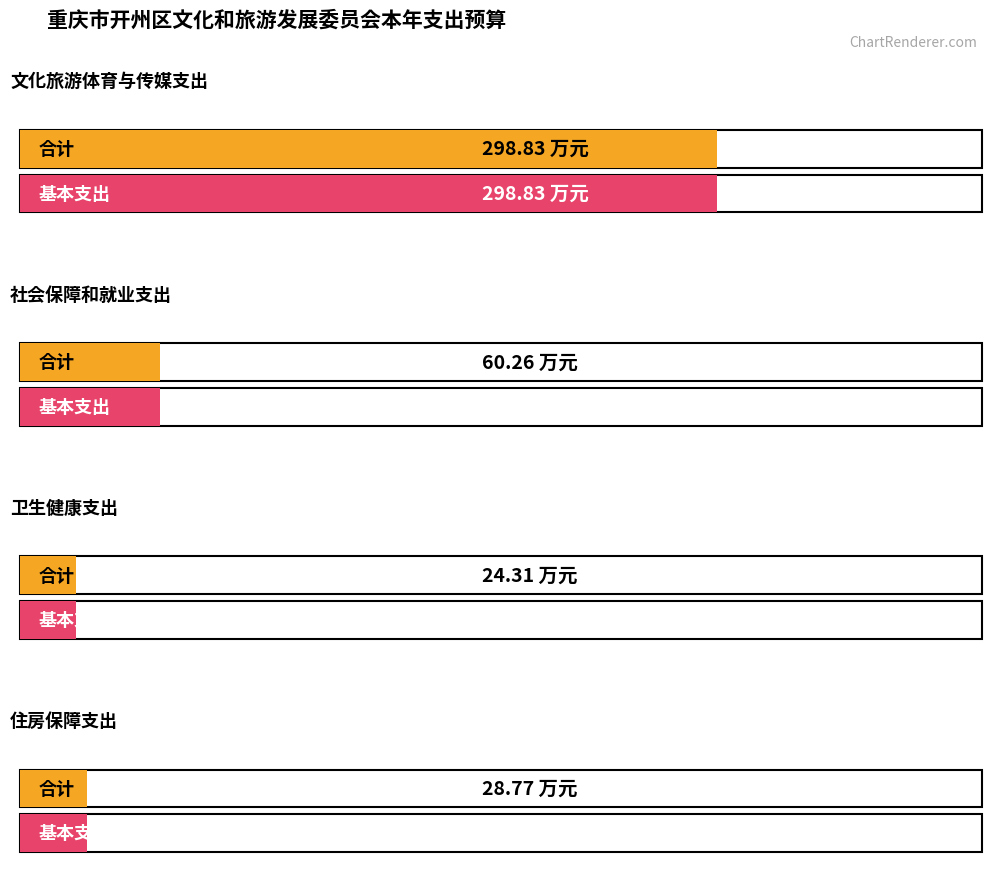

Count the number of data series in this chart.

2